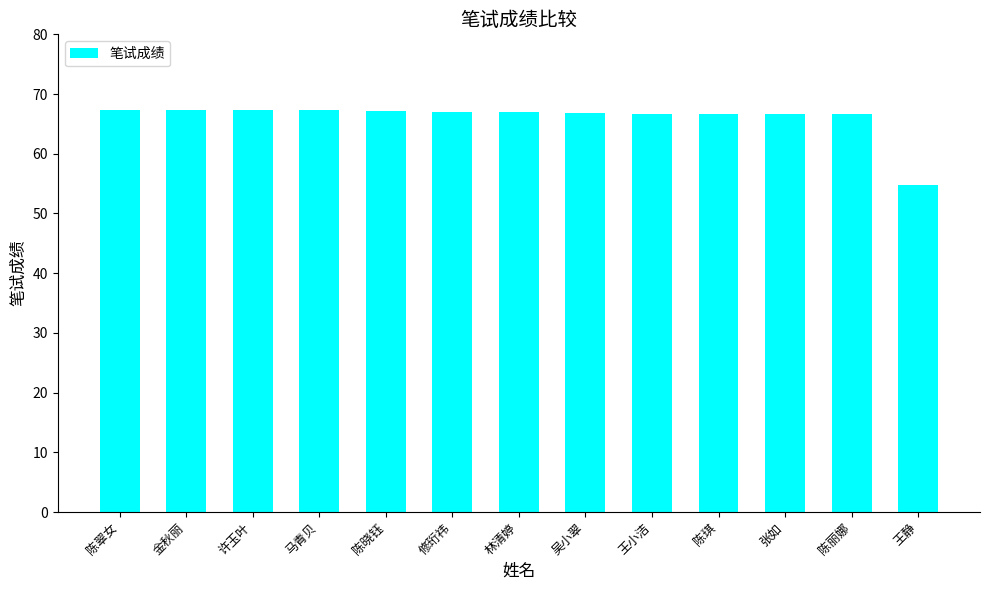

What is the smallest value displayed?

54.8